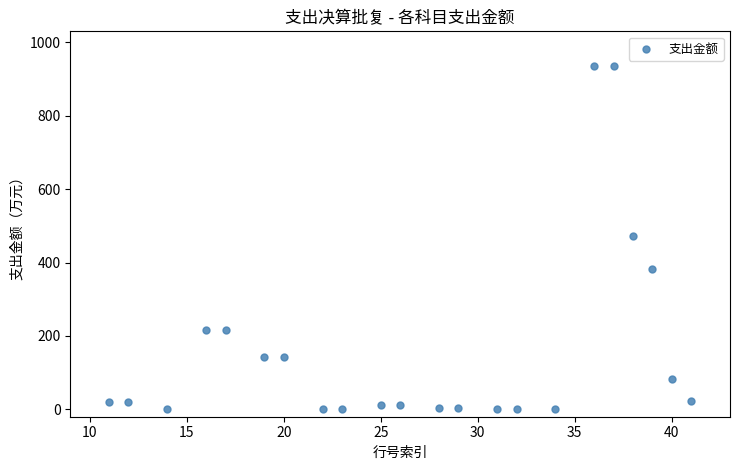

What is the range of X values (max minus min)?

30.0